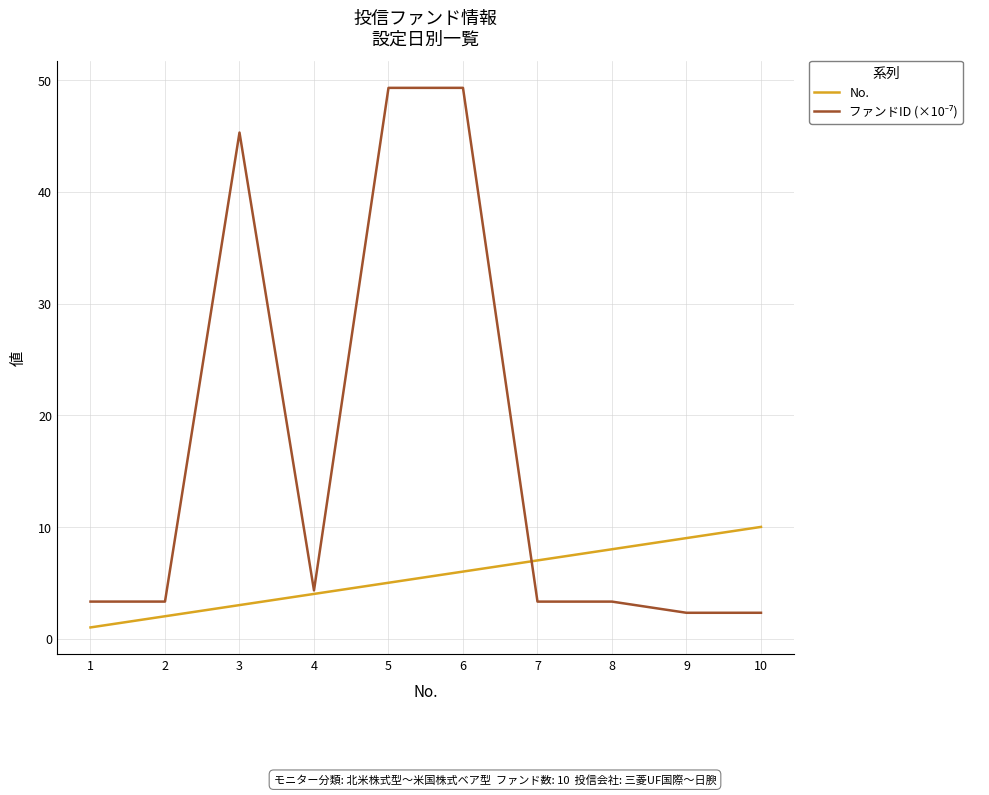

The No. series shows 3.0 at 3. True or false?

True